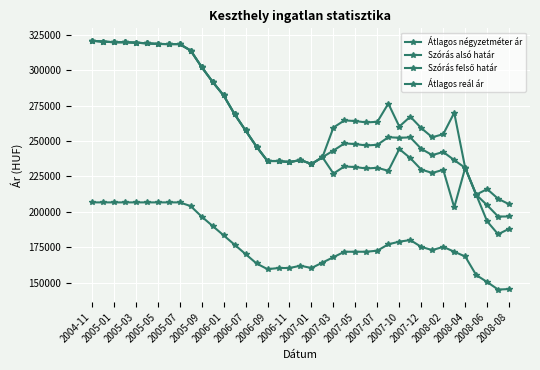

How many data points does each series have?

39